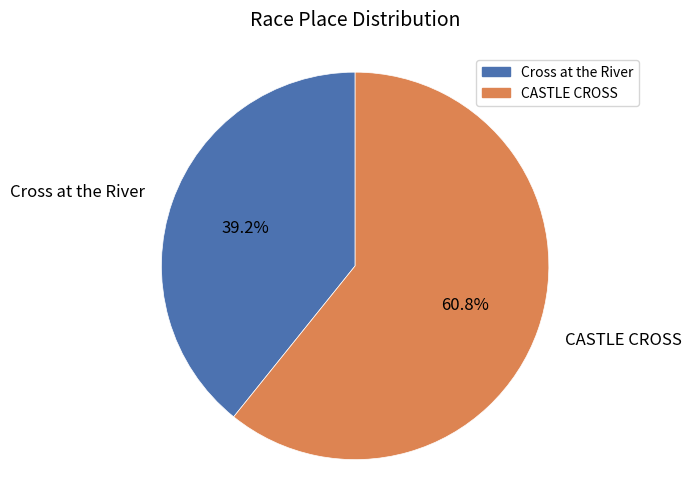

True or false: CASTLE CROSS accounts for 61% of the total.

True